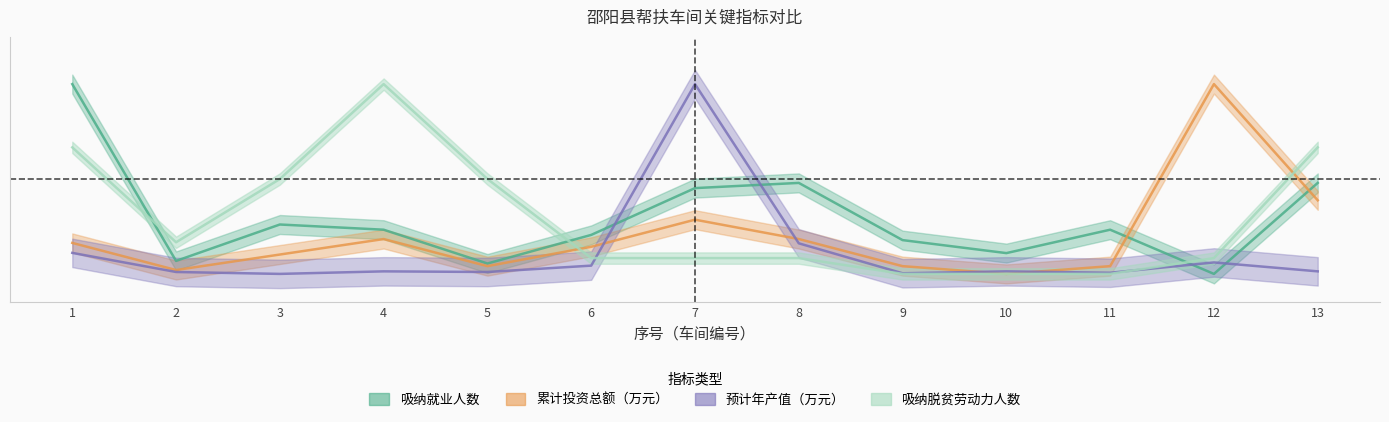

Which label corresponds to the largest value in the chart?

7